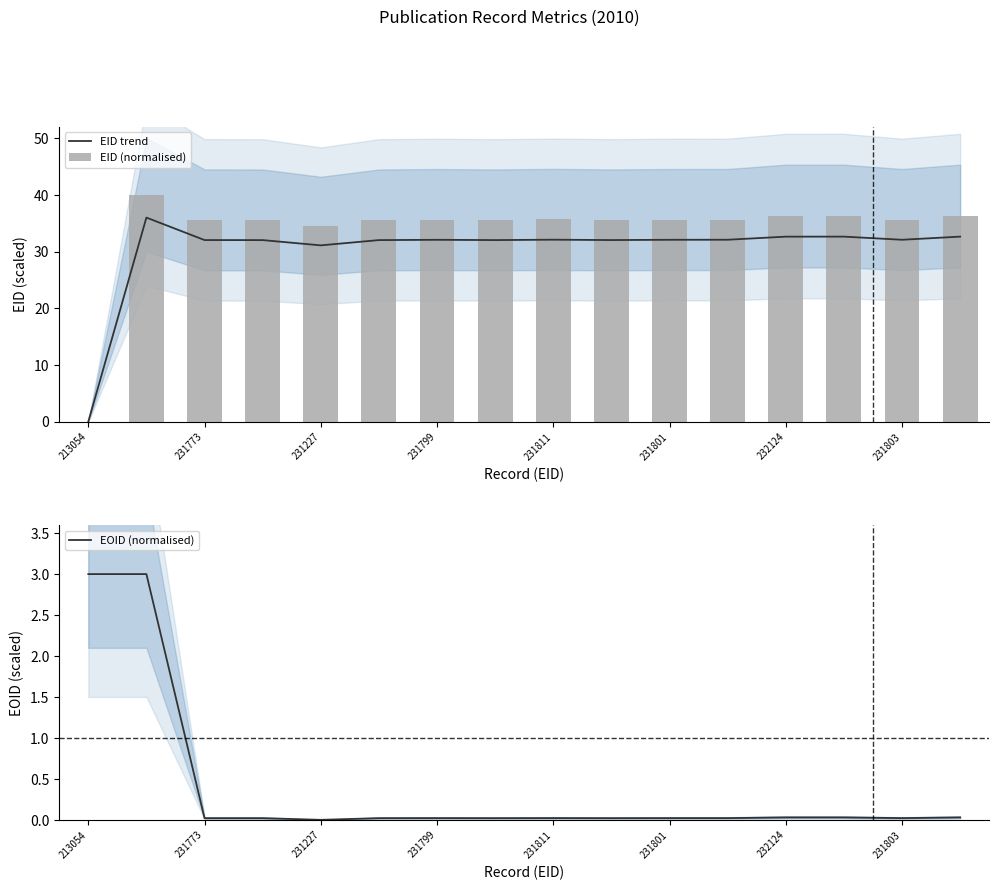

The value of EID trend at 231811 is 11.2. True or false?

False